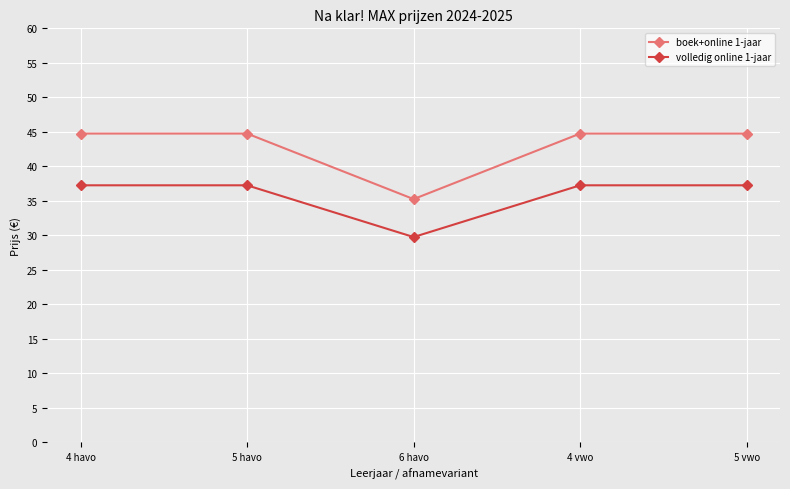

Where is volledig online 1-jaar nearest to the value 33?

6 havo